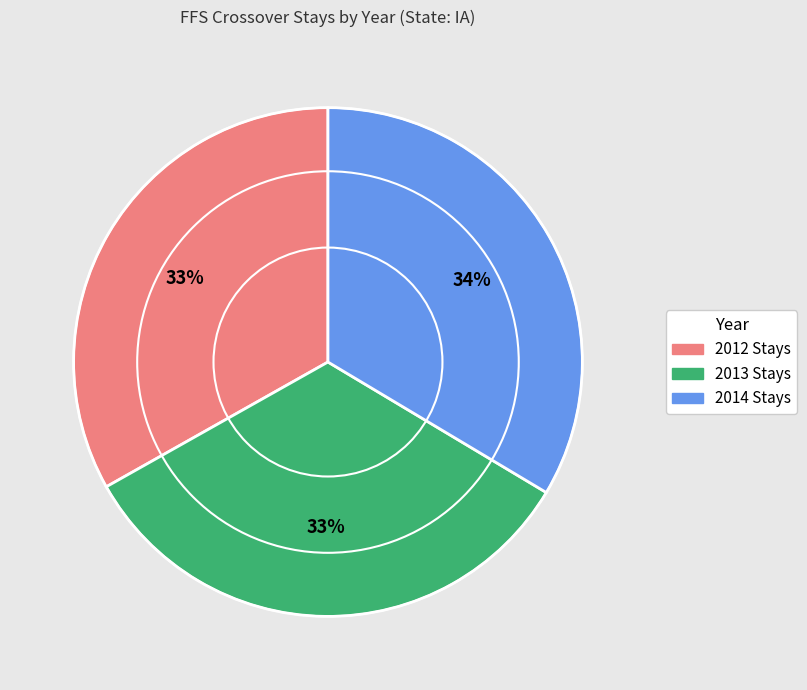

Is it true that 2013 Stays is 33% of the pie?

True